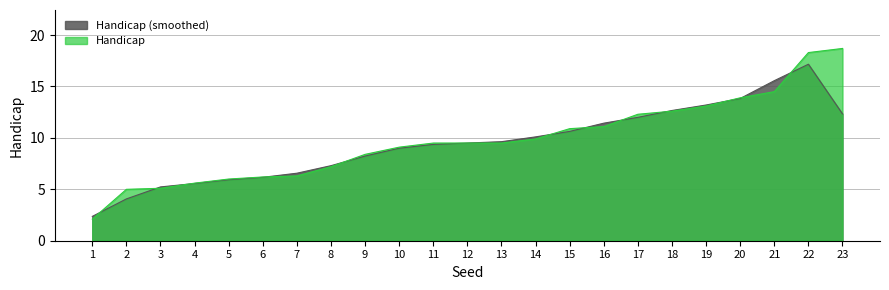

The value at 16 is 6.3. True or false?

False